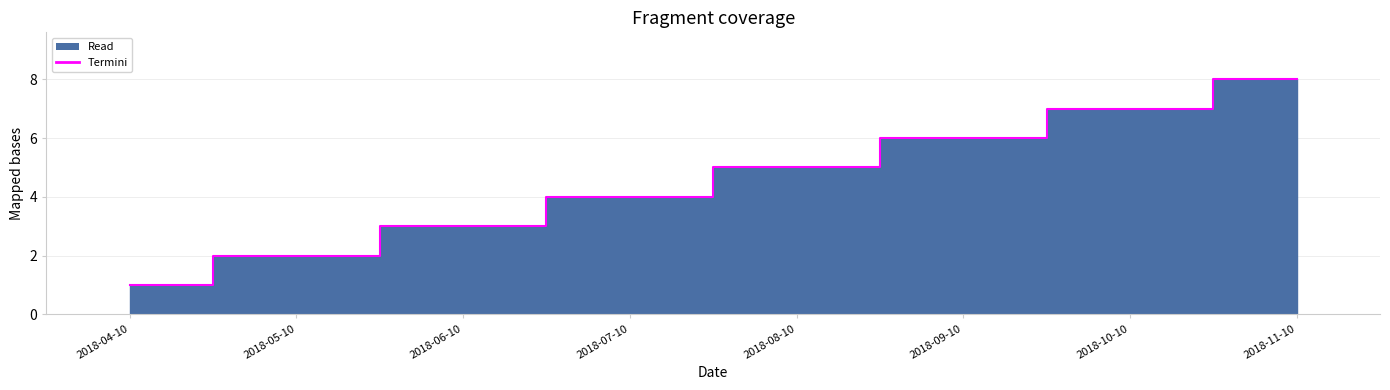

List the labels in order of value, largest first.

2018-11-10, 2018-10-10, 2018-09-10, 2018-08-10, 2018-07-10, 2018-06-10, 2018-05-10, 2018-04-10